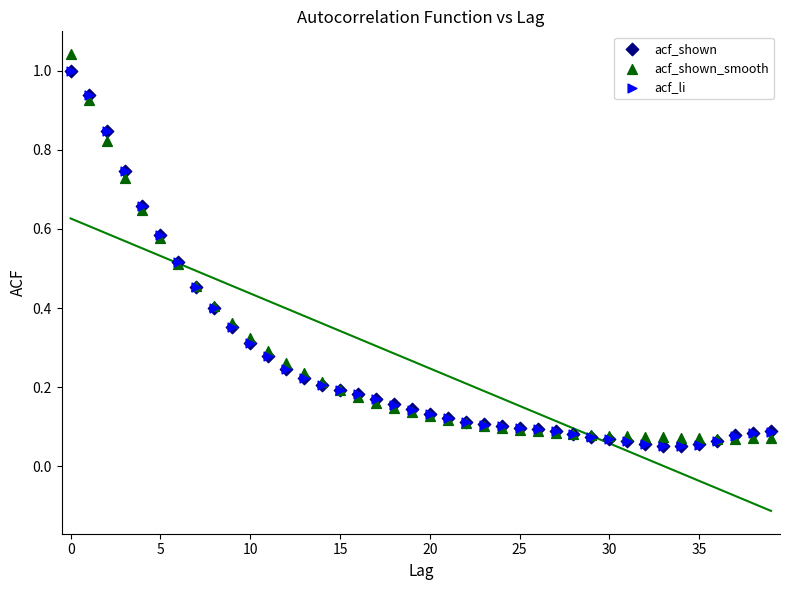

What are all the series names shown in the legend?

acf_shown, acf_shown_smooth, acf_li